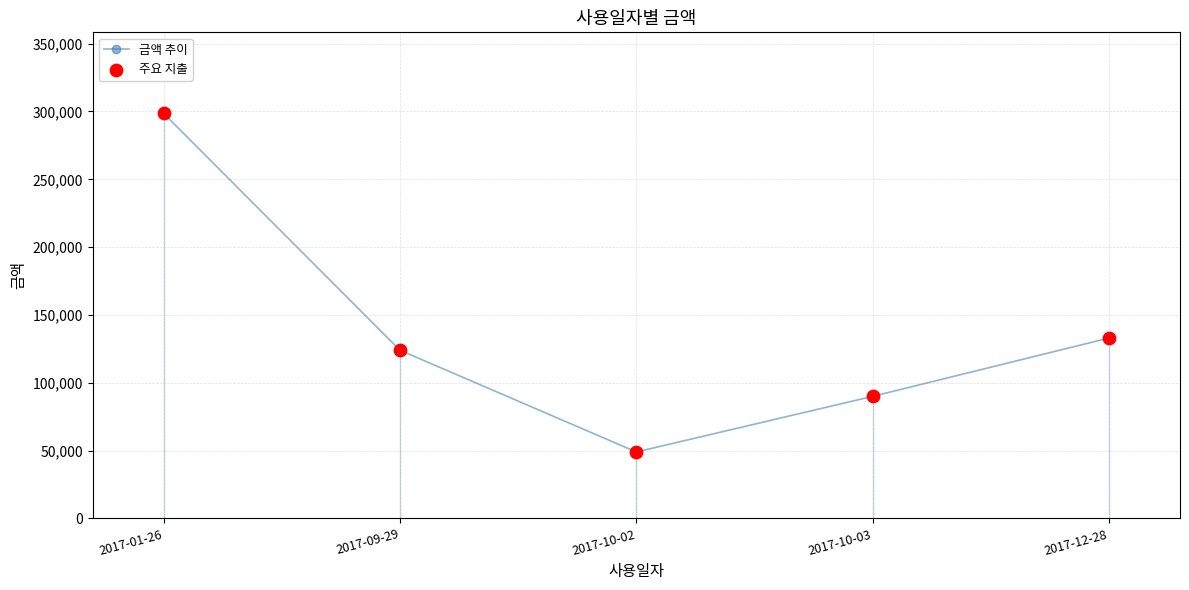

Where is the data nearest to the value 173810?

2017-12-28